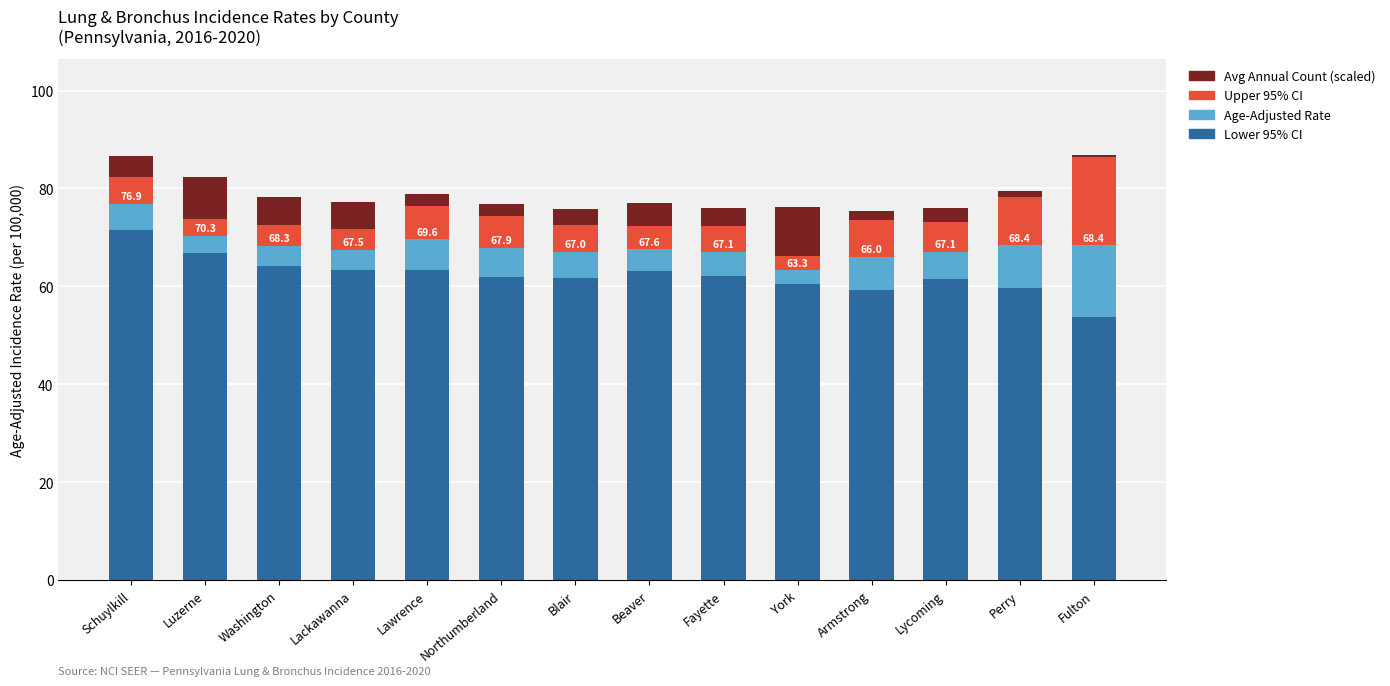

What is the sum of the Lower 95% CI values at Schuylkill and Lycoming?

133.1